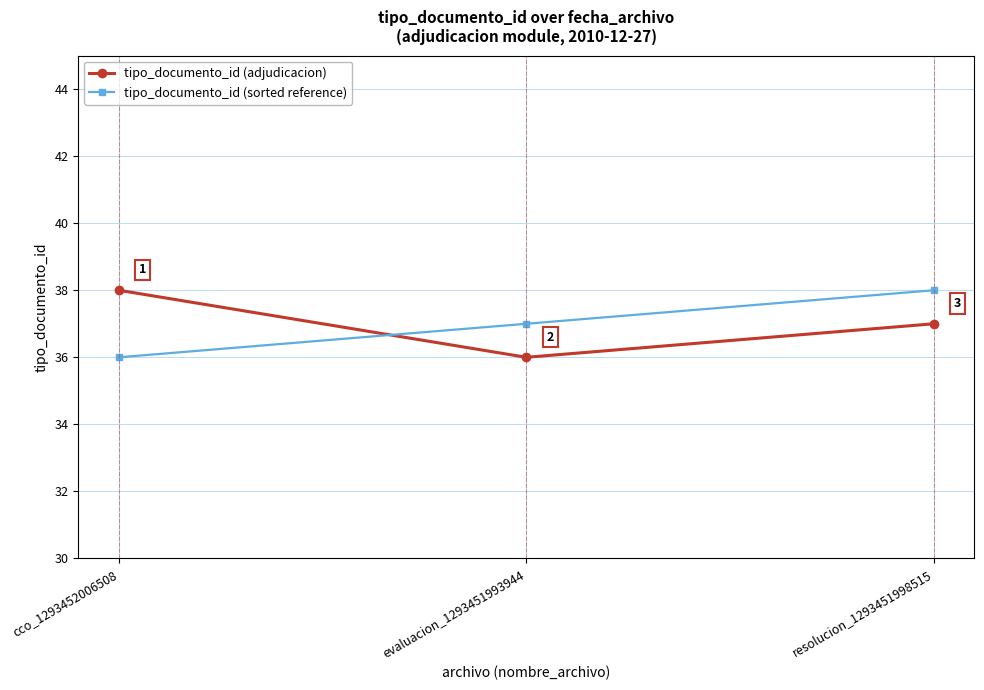

What is the highest value of the tipo_documento_id (adjudicacion) series?

38